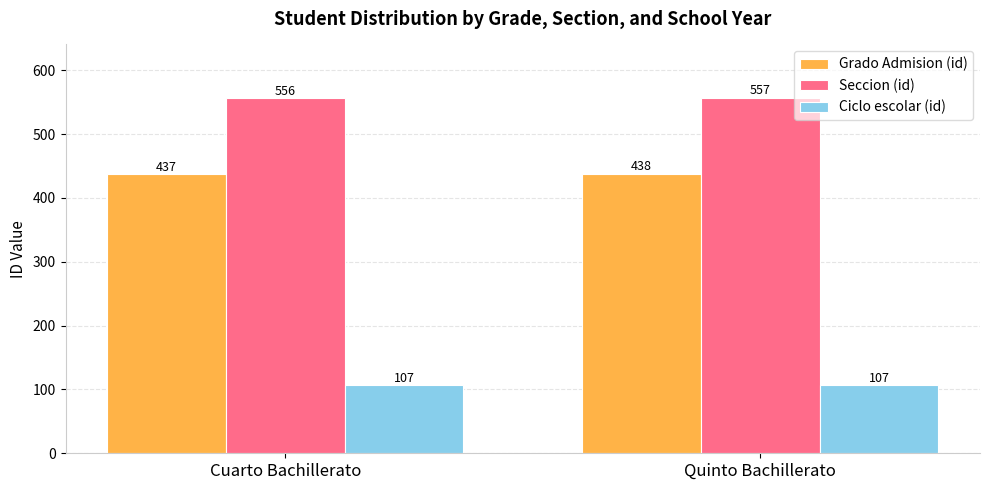

The value of Seccion (id) at Cuarto Bachillerato is 907. True or false?

False